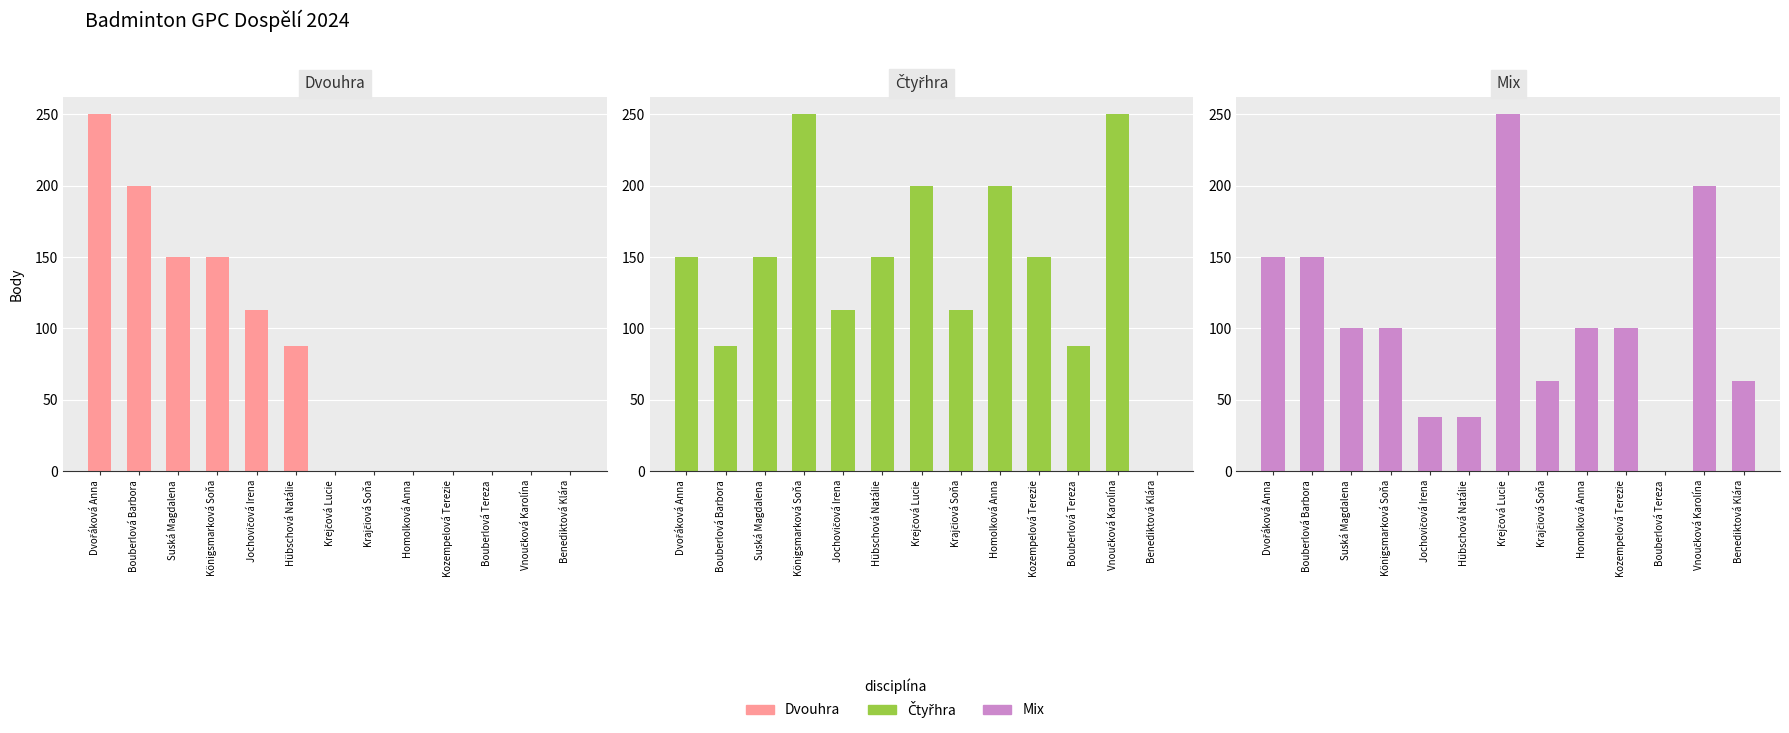

At how many categories does at least one series exceed 111?

11